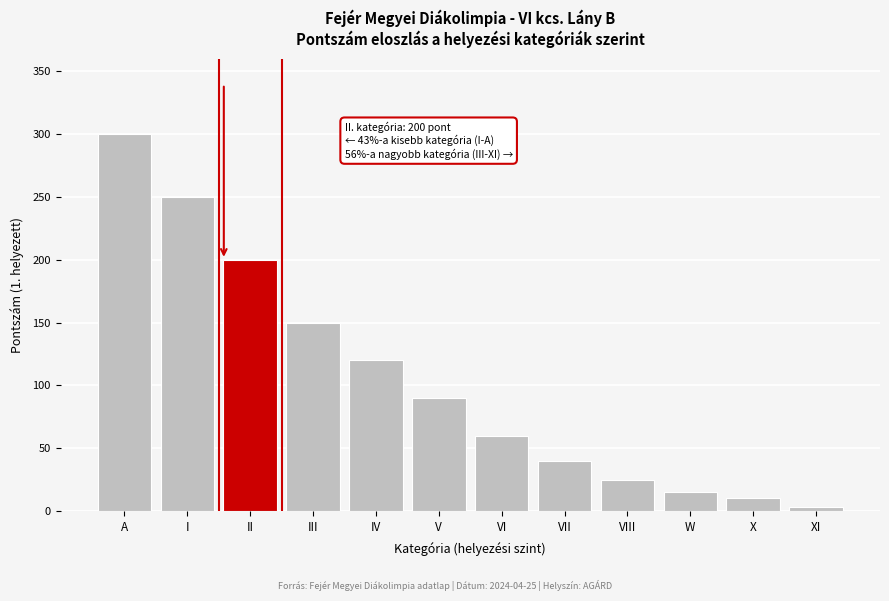

Reading left to right, transcribe all the data shown in this chart.

A=300	I=250	II=200	III=150	IV=120	V=90	VI=60	VII=40	VIII=25	W=15	X=10	XI=3